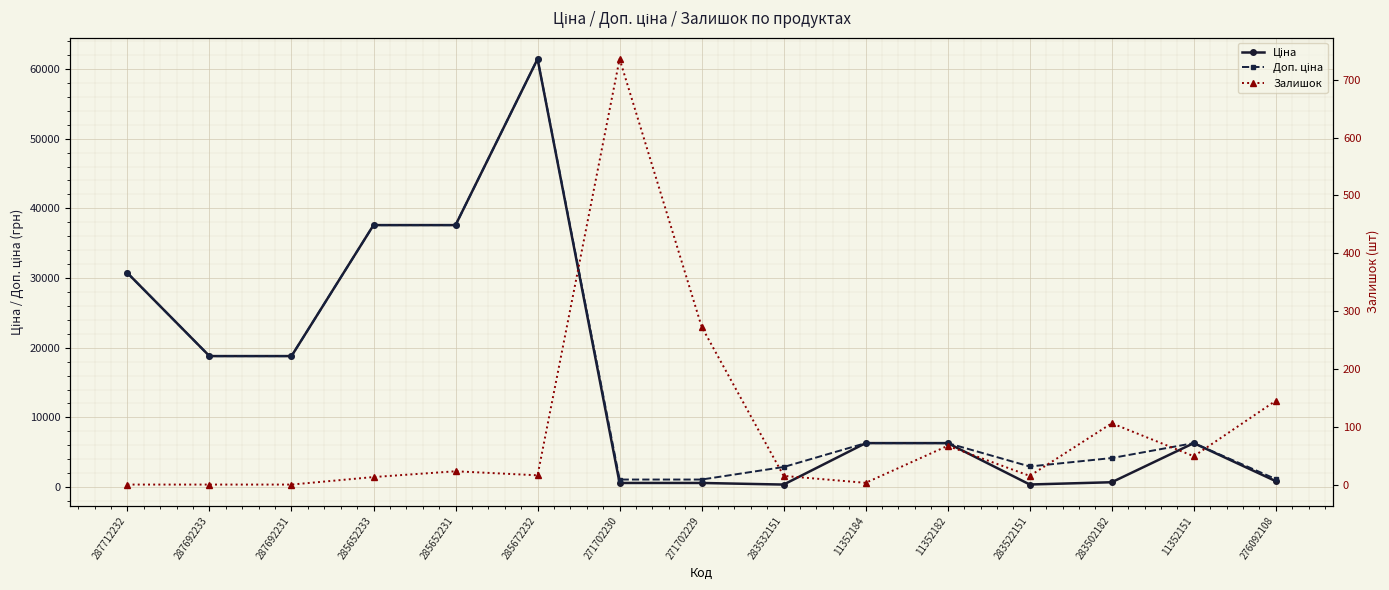

True or false: Доп. ціна and Ціна cross at least once.

False